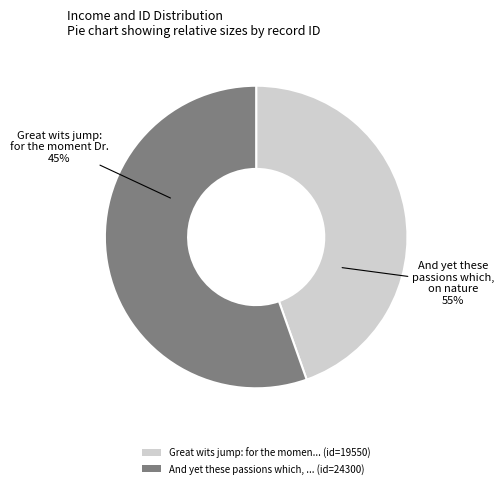

Rank the categories by value from highest to lowest.

And yet these passions which, on nature, Great wits jump: for the moment Dr.